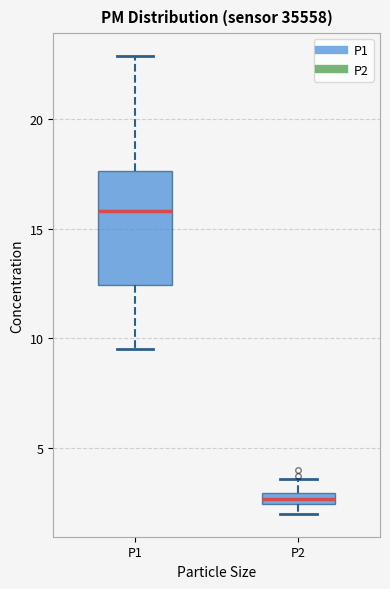

Which box has the highest median line?

P1